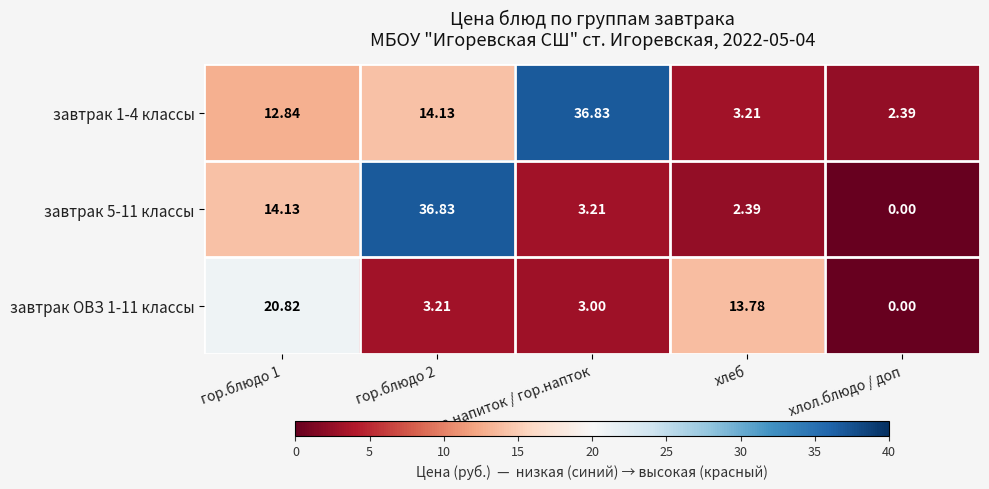

At which label does завтрак ОВЗ 1-11 классы reach its minimum?

хлол.блюдо / доп